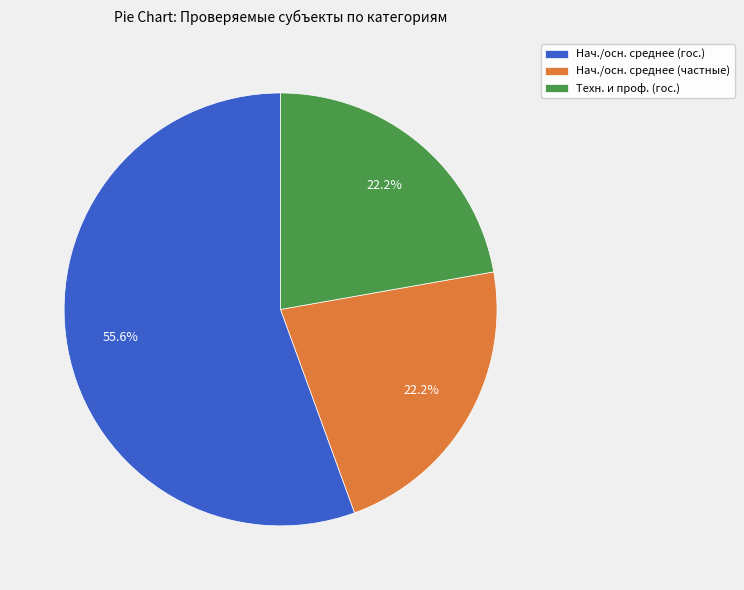

Is the sum of Нач./осн. среднее (частные) and Нач./осн. среднее (гос.) greater than half?

Yes